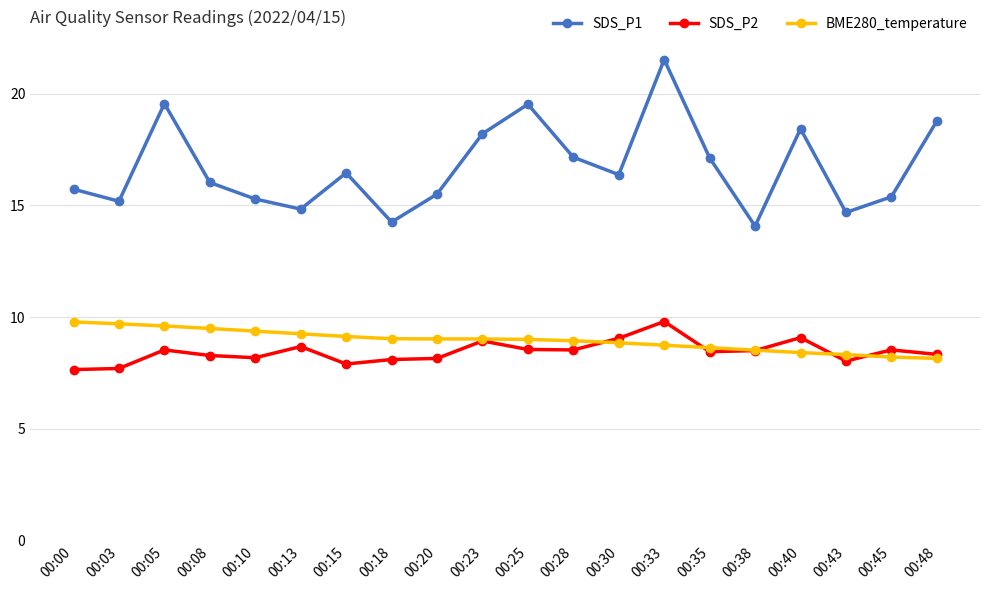

True or false: SDS_P2 and SDS_P1 cross at least once.

False